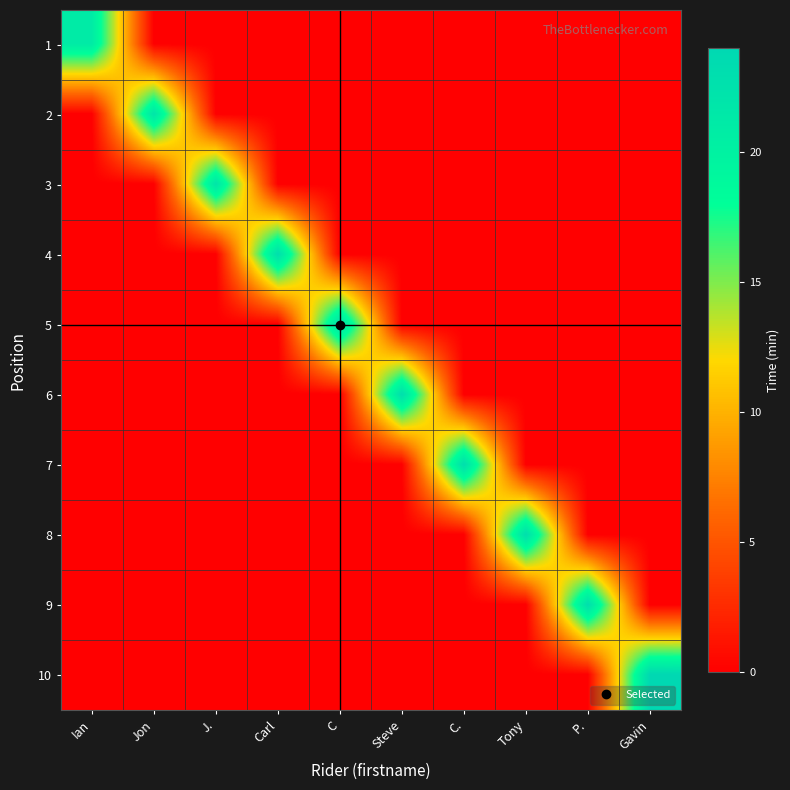

Rank the series at J. from lowest to highest value.

1, 2, 4, 5, 6, 7, 8, 9, 10, 3